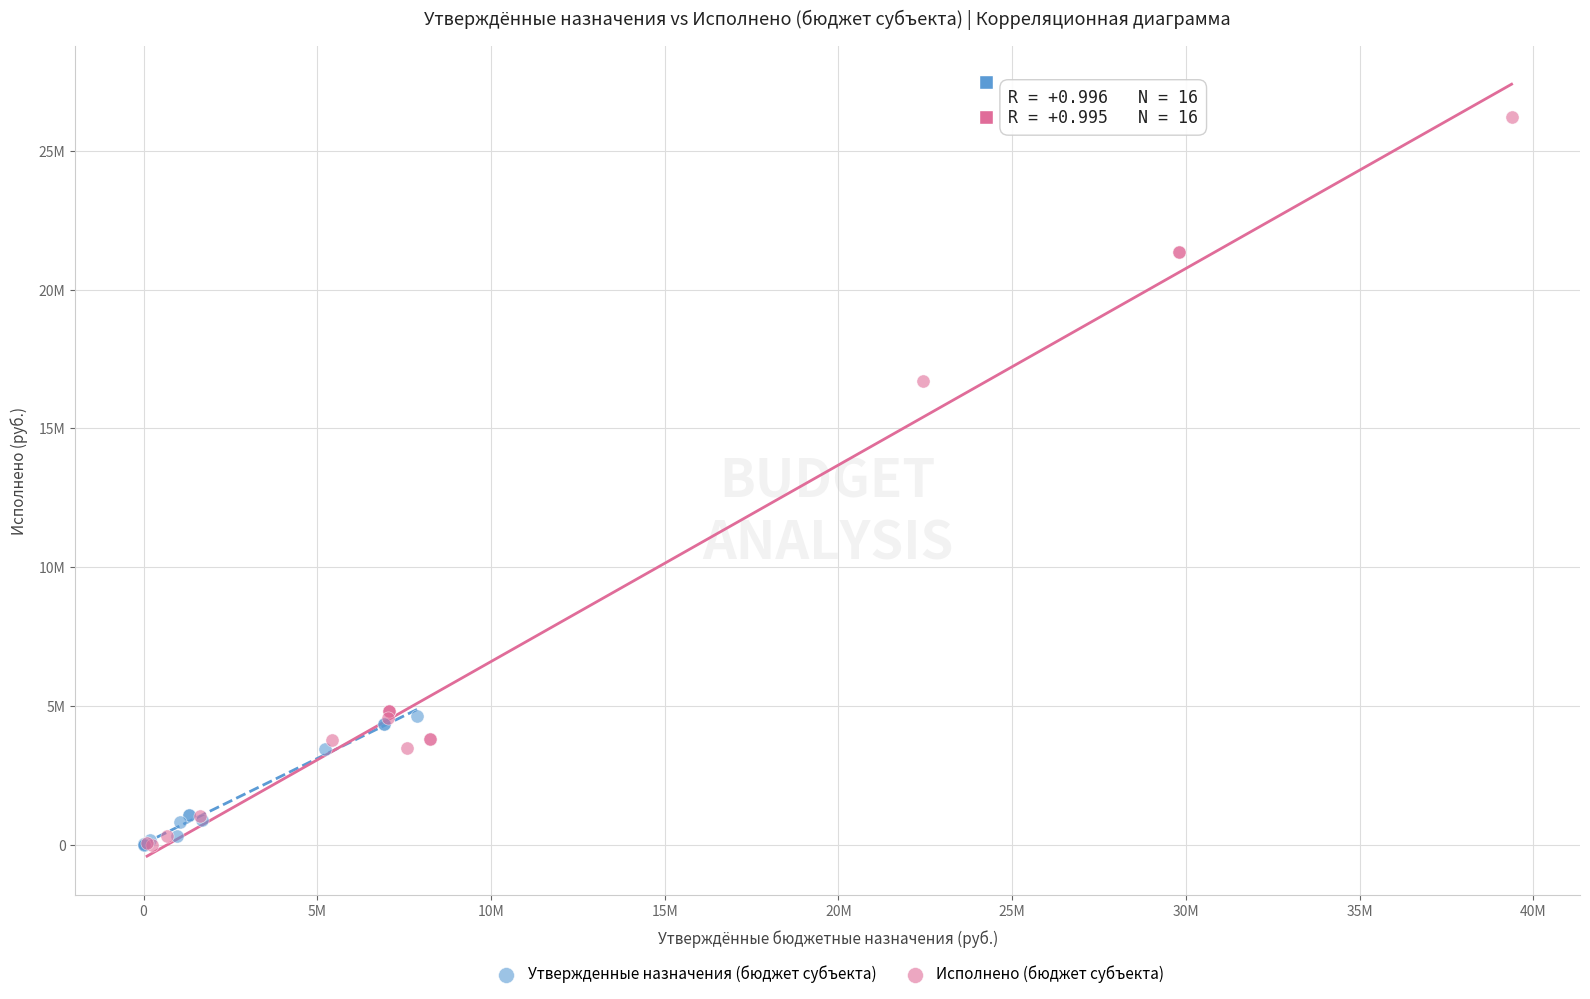

Which series has the largest Y range (max minus min)?

Исполнено (бюджет субъекта)